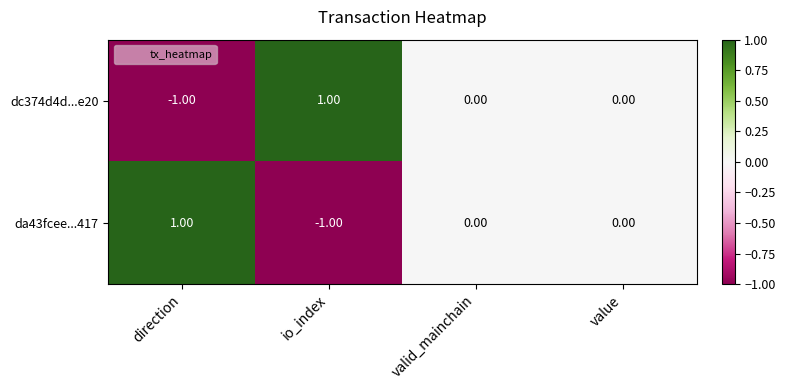

What is the greatest value displayed?

1